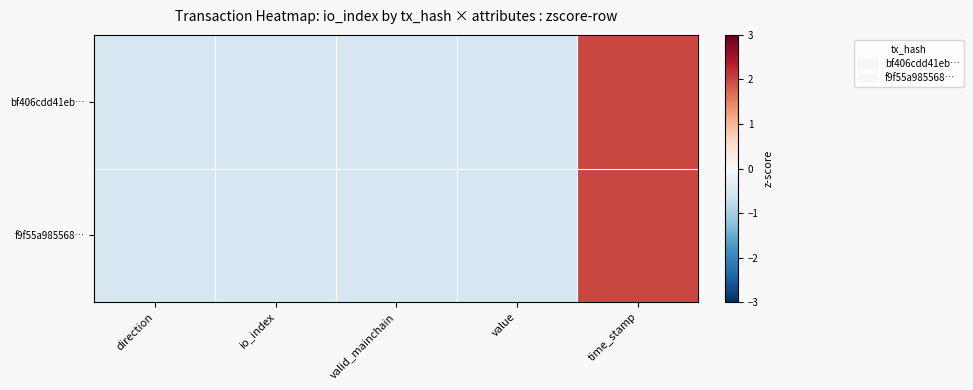

At which category is the sum across all series the highest?

time_stamp